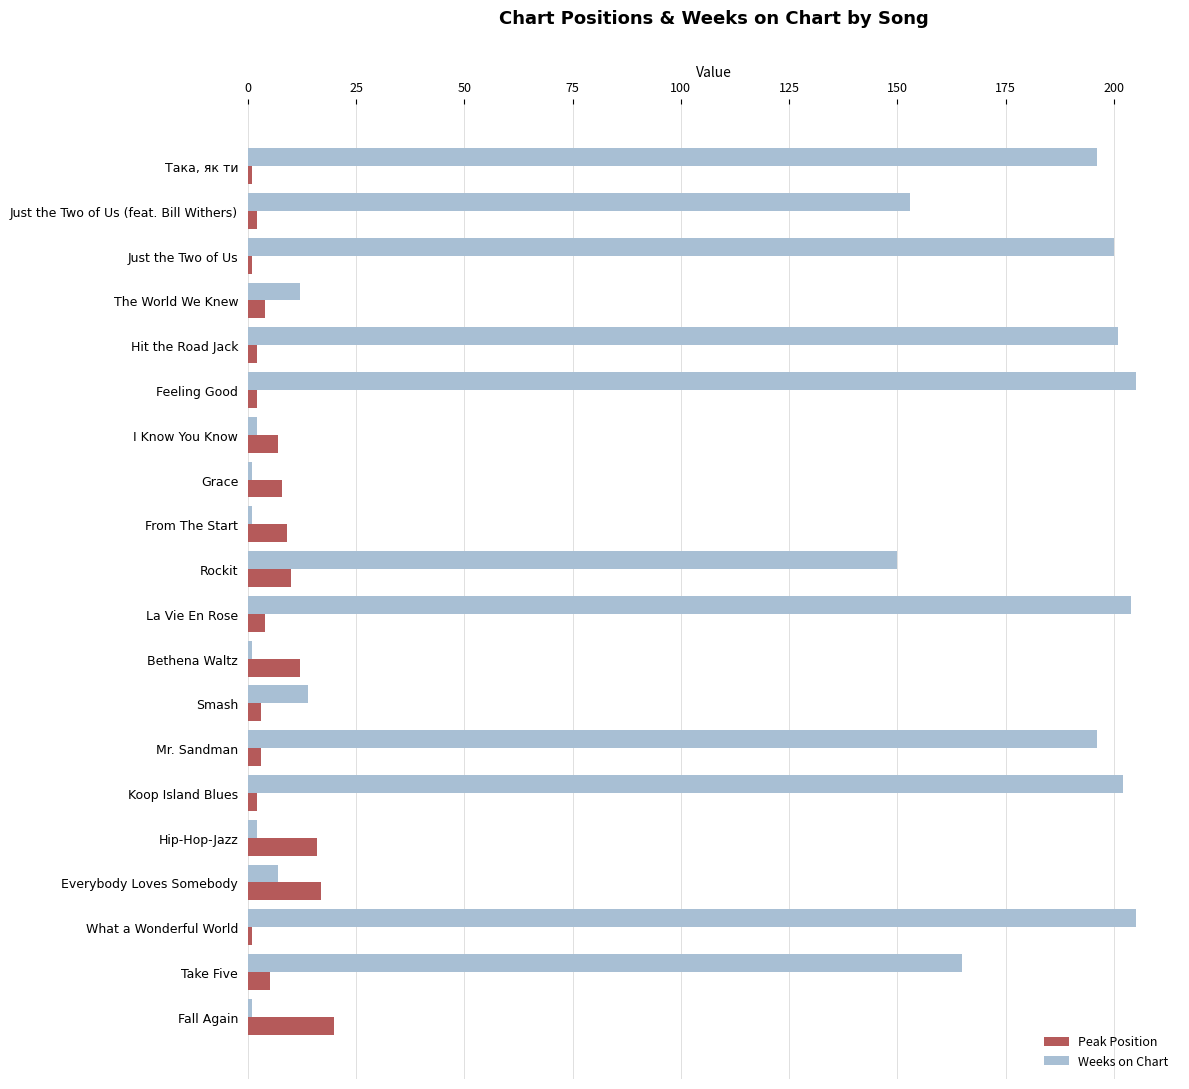

Rank the series by their average value, from highest to lowest.

Weeks on Chart, Peak Position